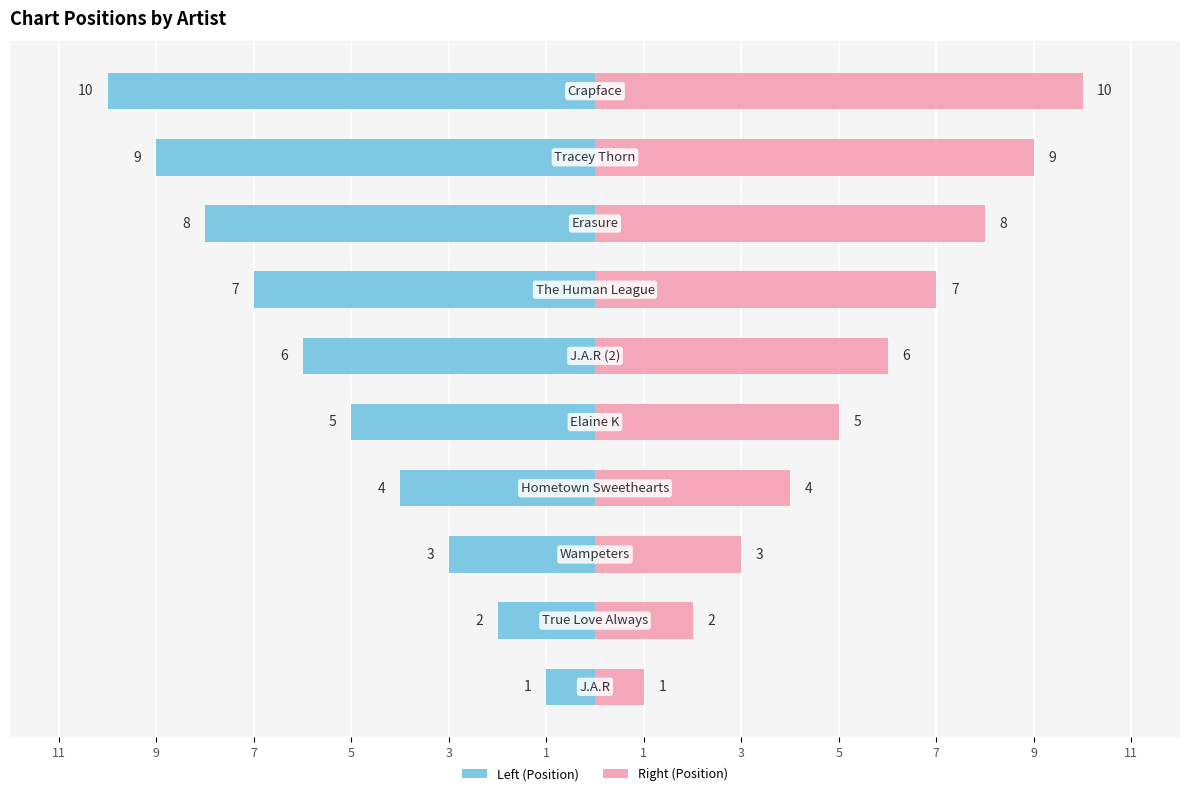

How many data points does each series have?

10